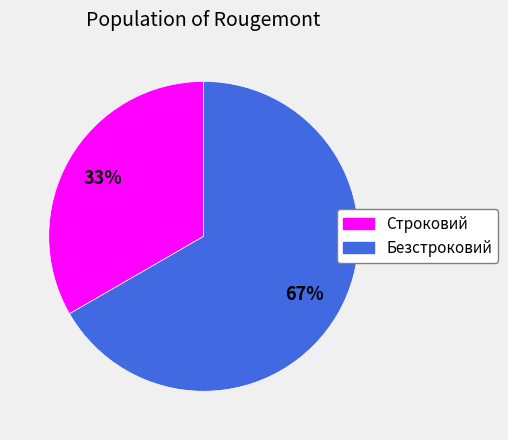

Rank the categories by value from highest to lowest.

Безстроковий, Строковий